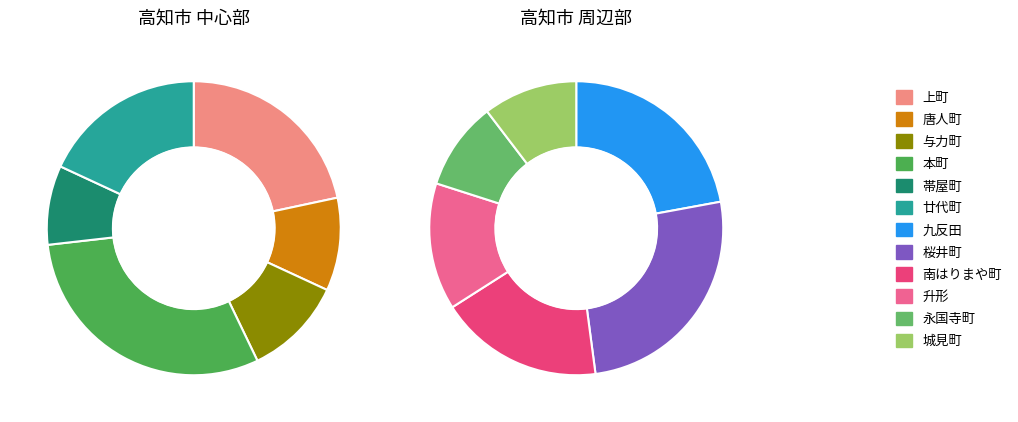

How much of the chart is everything except 城見町?

94.9%